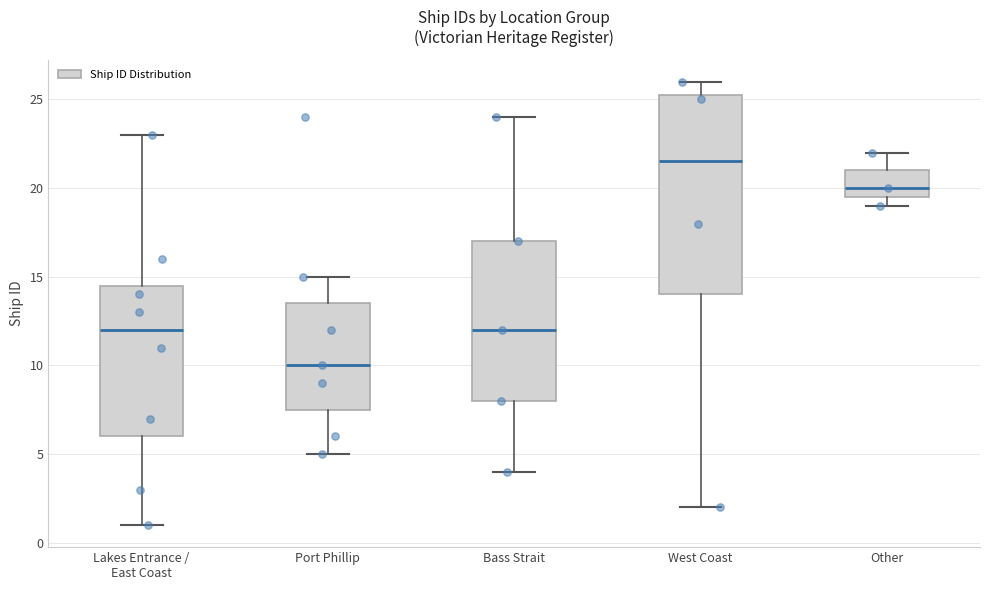

Reading left to right, read every box against the y-axis: the position of its median line, the range the box covers, and the ends of its whiskers. The values are not printed on the chart, so give them approximately, as read against the axis.

Lakes Entrance / East Coast: median 12.0, box 6.0 to 14.5, whiskers 1.0 to 23.0
Port Phillip: median 10.0, box 7.5 to 13.5, whiskers 5.0 to 15.0
Bass Strait: median 12.0, box 8.0 to 17.0, whiskers 4.0 to 24.0
West Coast: median 21.5, box 14.0 to 25.5, whiskers 2.0 to 26.0
Other: median 20.0, box 19.5 to 21.0, whiskers 19.0 to 22.0